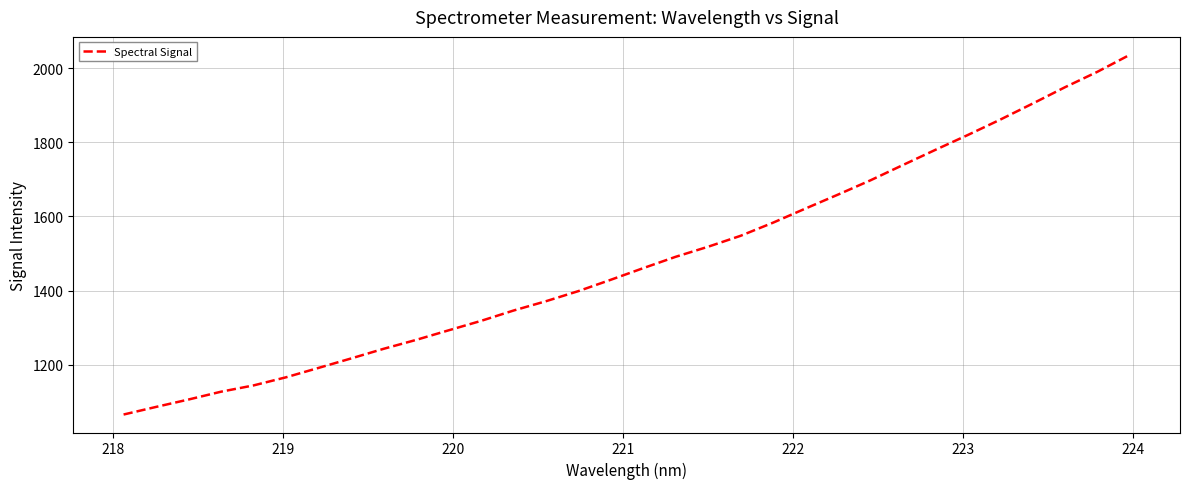

What is the difference between the maximum and minimum values?

969.1